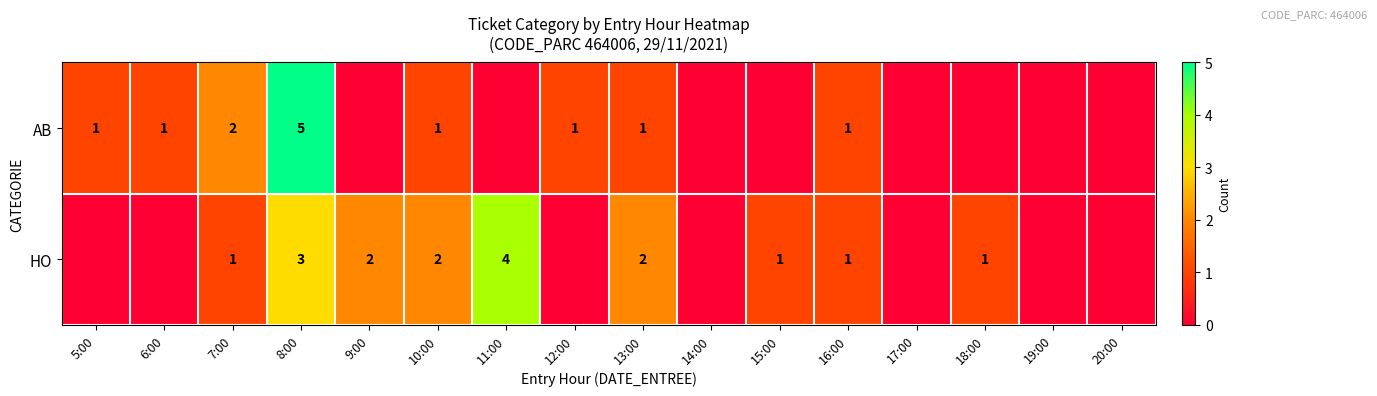

What is the sum of the HO values at 11:00 and 18:00?

5